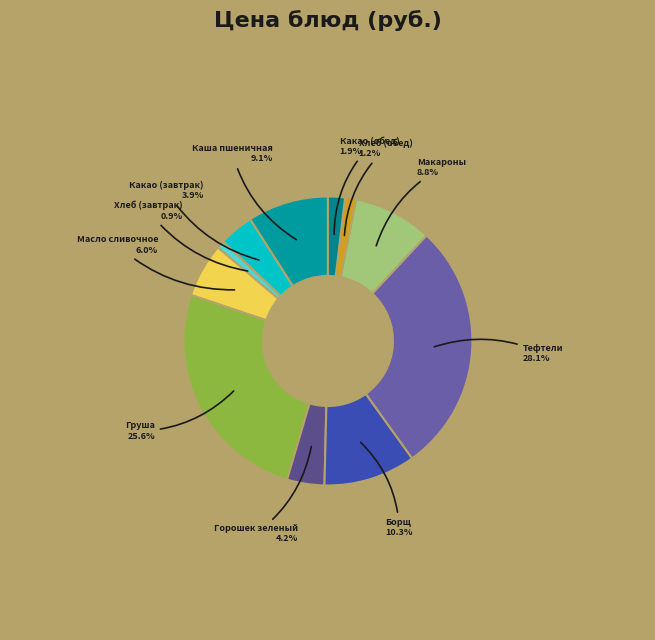

Which category has the biggest portion of the pie?

тефтели из говядины с рисом